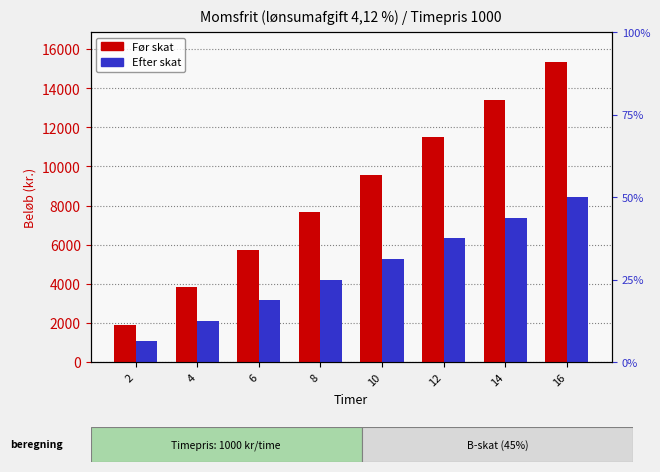

What is the average value of the Før skat series?

8629.2